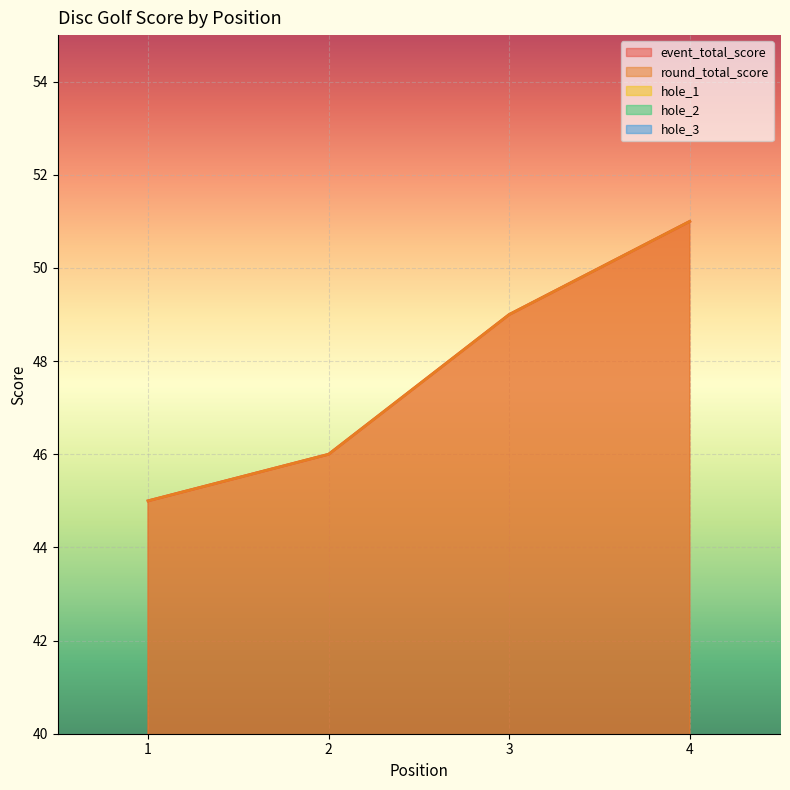

Count the number of categories in the chart.

4